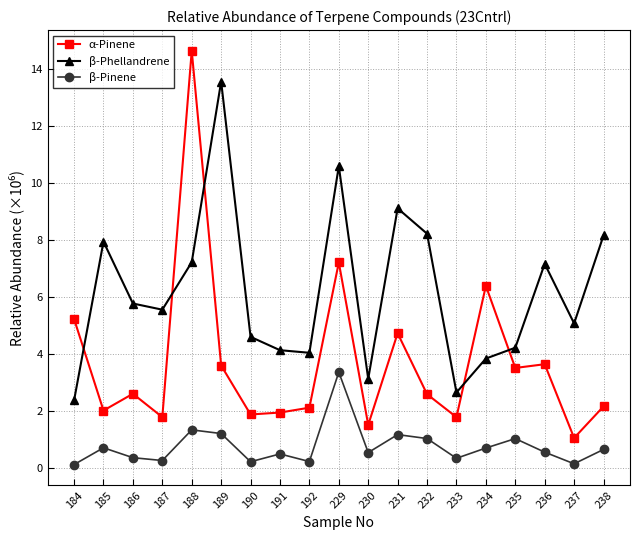

At which label is α-Pinene closest to 7?

229